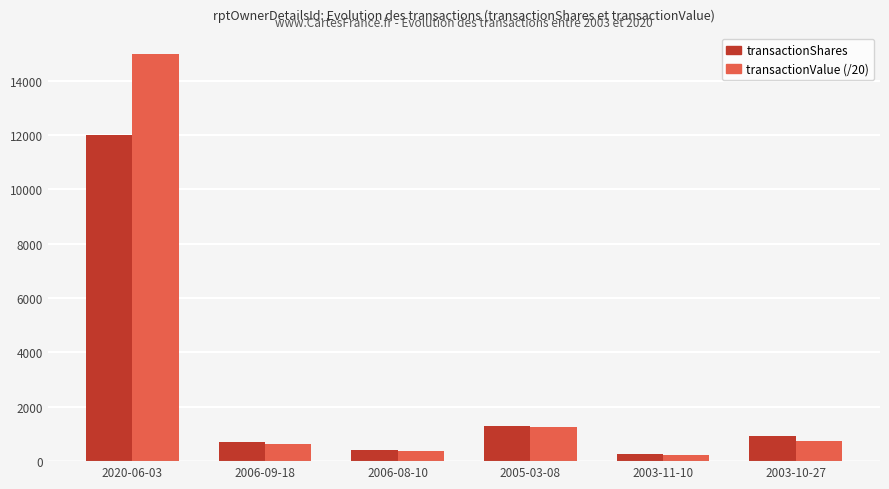

What is the sum of all transactionShares values?

15559.0